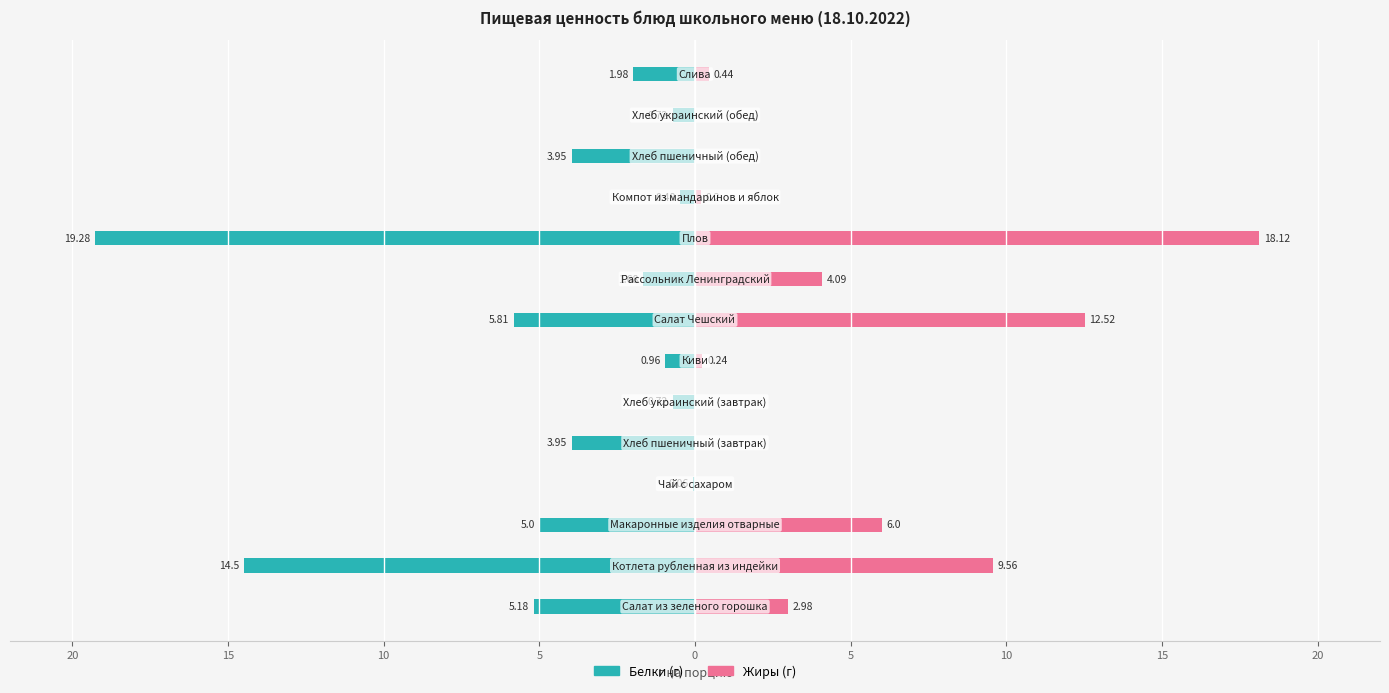

How many bars are there in each group?

2